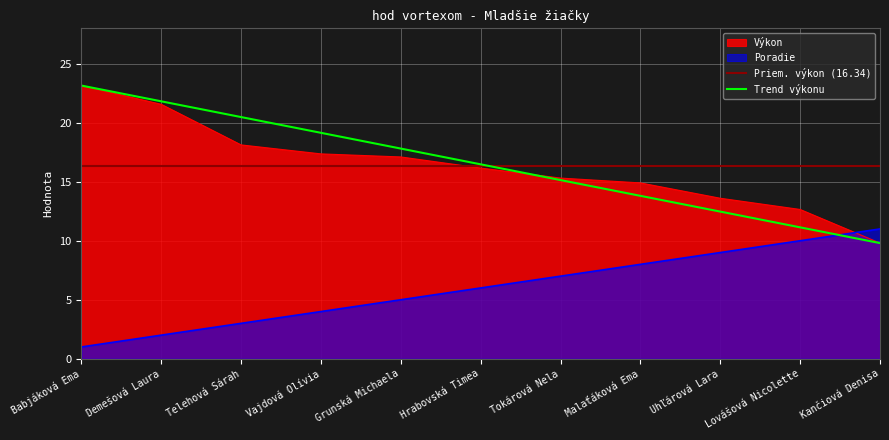

True or false: Výkon has more than 2 points higher than both neighbors.

False